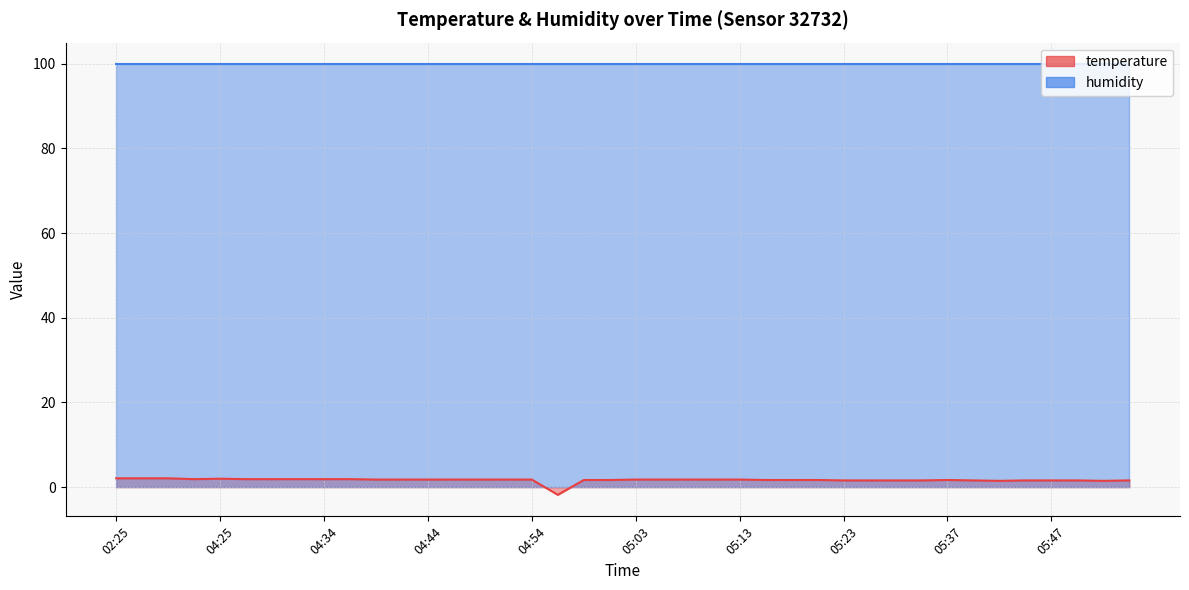

What is the value of the 38th point from the left?

1.6